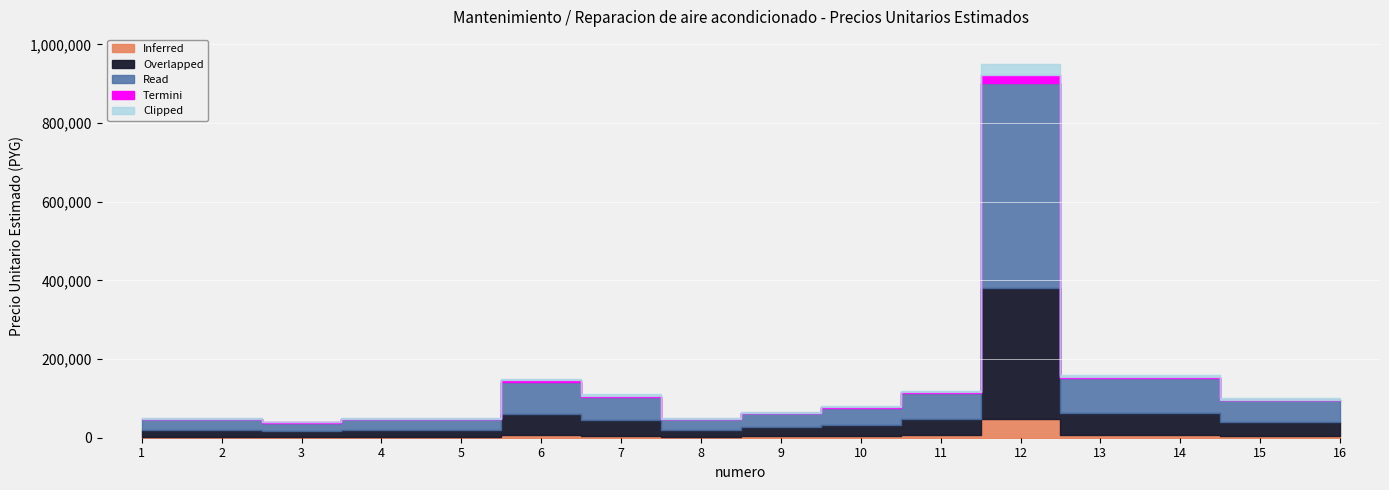

Rank the categories by value from highest to lowest.

12, 13, 14, 6, 11, 7, 15, 16, 10, 9, 1, 2, 4, 5, 8, 3